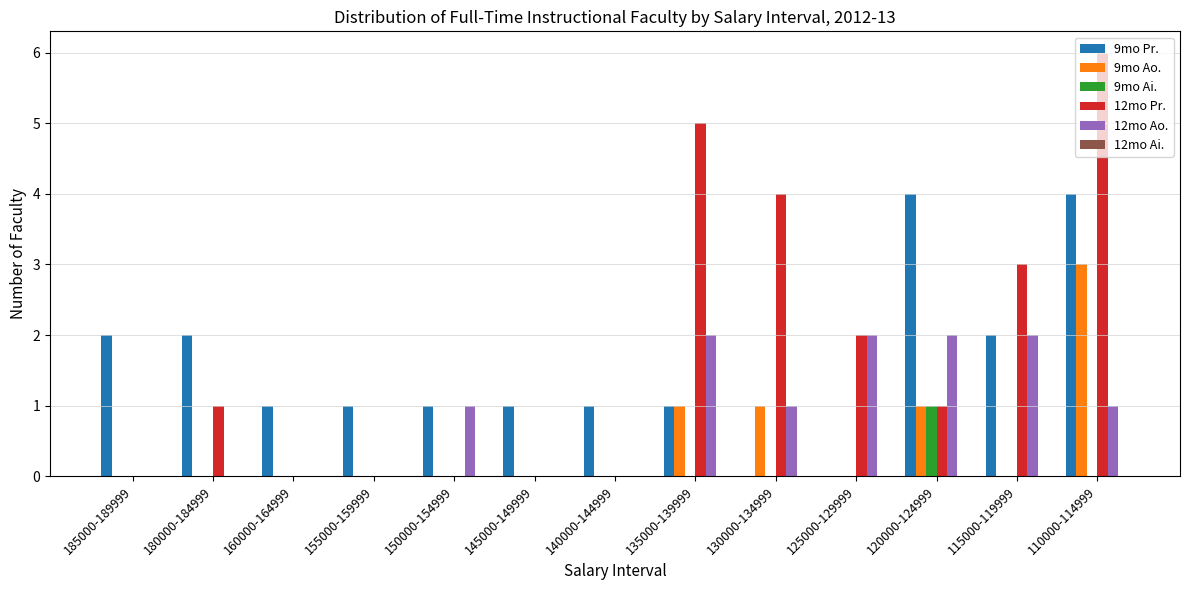

Is it true that 9mo Ai. equals 0 at 160000-164999?

True